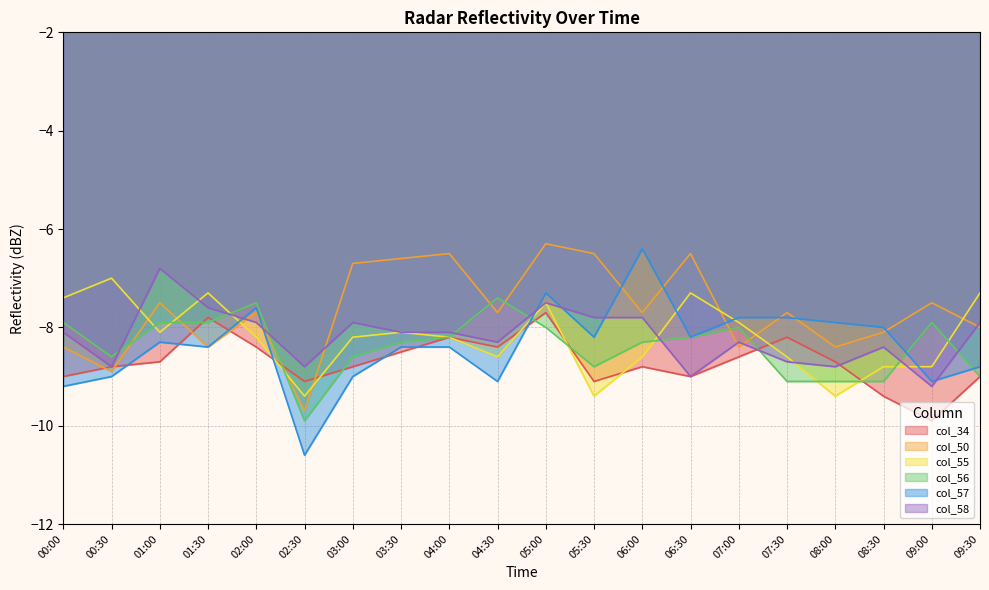

Reading right to left, transcribe all the data shown in this chart.

col_34: -9.0	-9.9	-9.4	-8.7	-8.2	-8.6	-9.0	-8.8	-9.1	-7.7	-8.4	-8.2	-8.5	-8.8	-9.1	-8.4	-7.8	-8.7	-8.8	-9.0
col_50: -8.0	-7.5	-8.1	-8.4	-7.7	-8.4	-6.5	-7.7	-6.5	-6.3	-7.7	-6.5	-6.6	-6.7	-9.7	-7.7	-8.4	-7.5	-8.9	-8.4
col_55: -7.3	-8.8	-8.8	-9.4	-8.6	-7.9	-7.3	-8.6	-9.4	-7.5	-8.6	-8.2	-8.1	-8.2	-9.4	-8.2	-7.3	-8.1	-7.0	-7.4
col_56: -9.0	-7.9	-9.1	-9.1	-9.1	-8.0	-8.2	-8.3	-8.8	-8.0	-7.4	-8.2	-8.3	-8.6	-9.9	-7.5	-7.9	-7.9	-8.6	-7.9
col_57: -8.8	-9.1	-8.0	-7.9	-7.8	-7.8	-8.2	-6.4	-8.2	-7.3	-9.1	-8.4	-8.4	-9.0	-10.6	-7.6	-8.4	-8.3	-9.0	-9.2
col_58: -7.9	-9.2	-8.4	-8.8	-8.7	-8.3	-9.0	-7.8	-7.8	-7.5	-8.3	-8.1	-8.1	-7.9	-8.8	-7.9	-7.6	-6.8	-8.8	-8.1